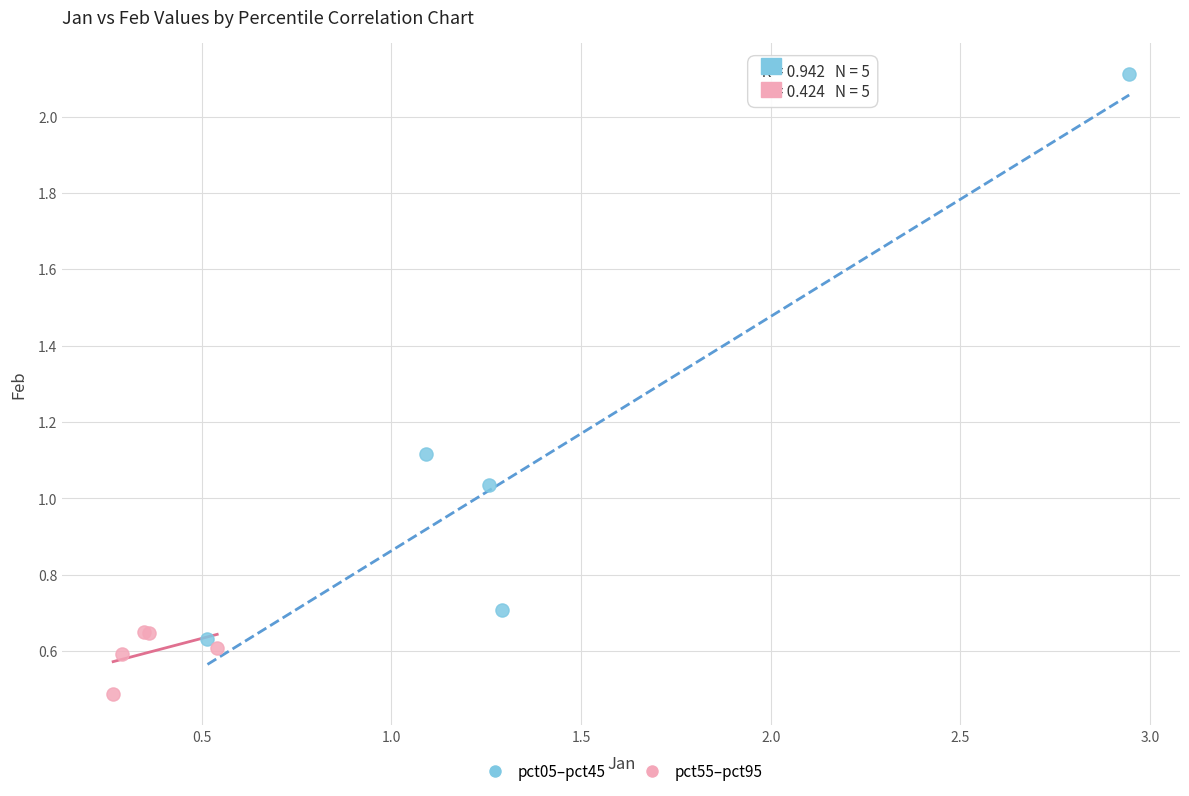

Which series has the largest Y range (max minus min)?

pct05–pct45